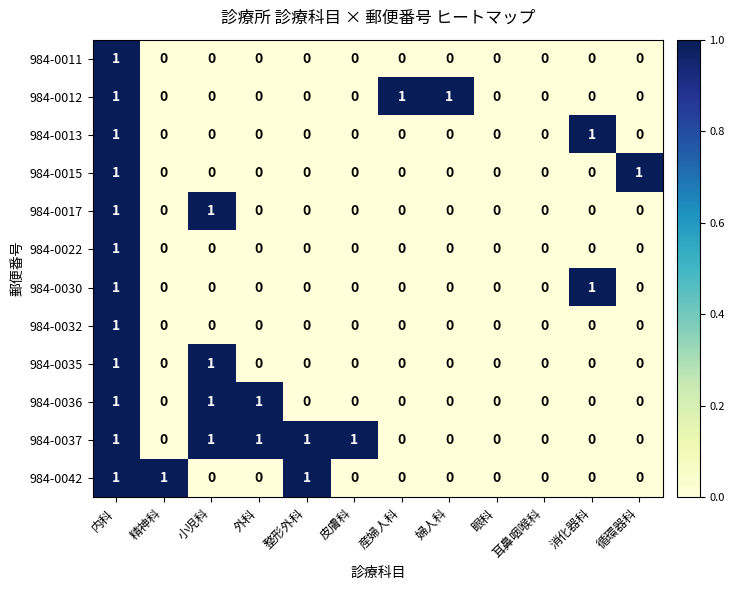

Which series has the largest total across all categories?

984-0037